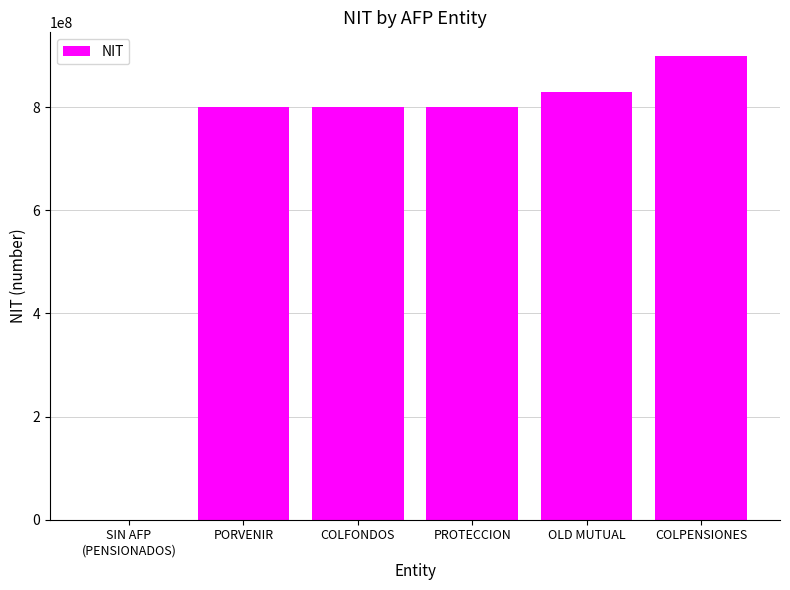

Is it true that the value at OLD MUTUAL is 1398935345?

False